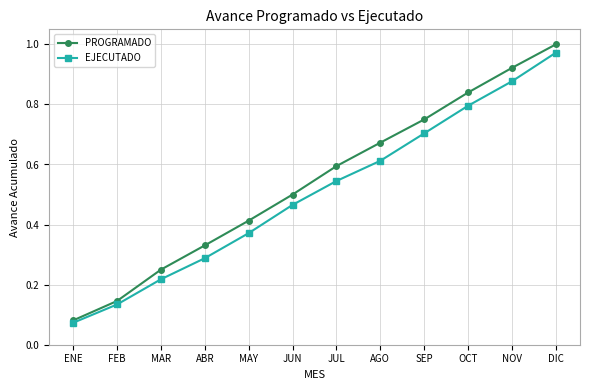

Does the chart have visible grid lines?

Yes